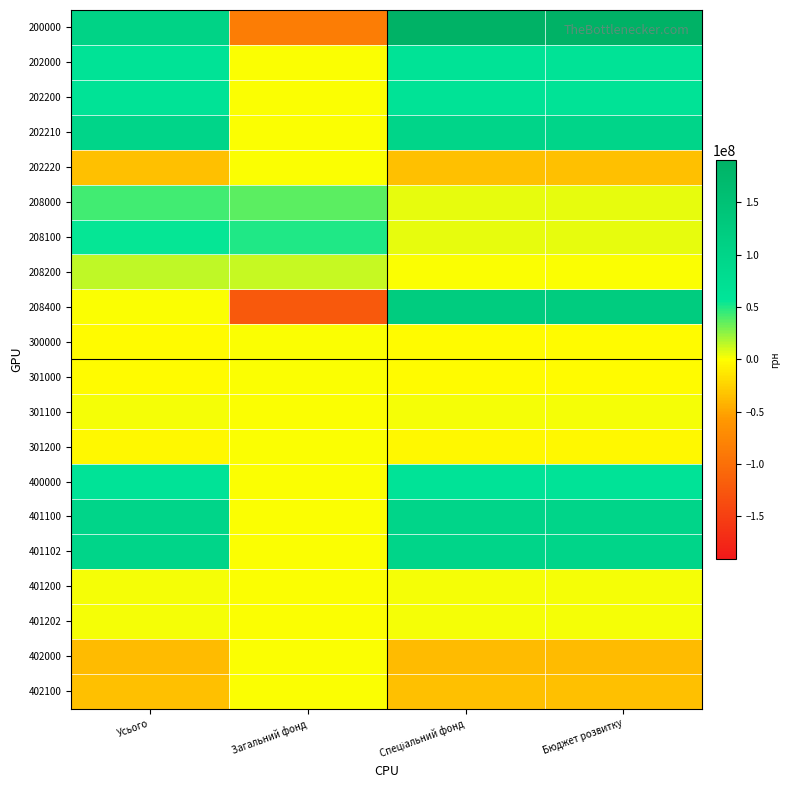

Which has a higher value, Бюджет розвитку or Загальний фонд?

Бюджет розвитку